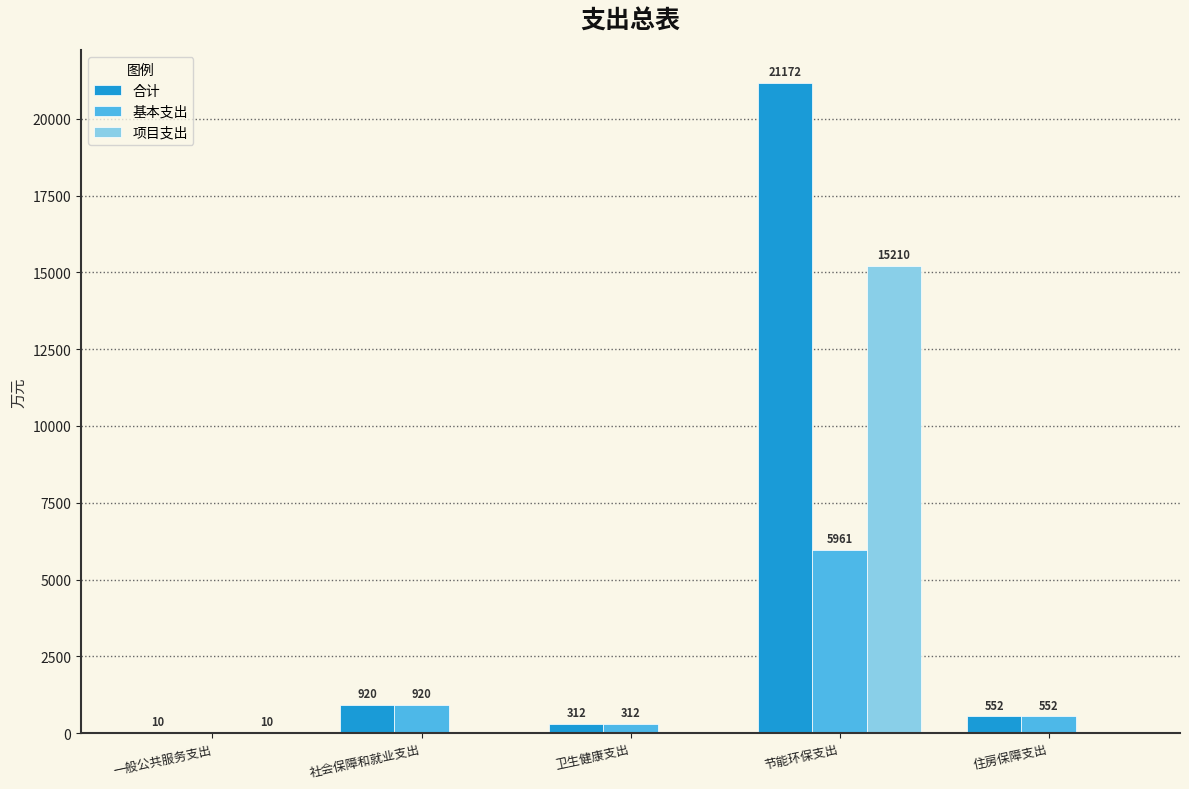

Which category has the highest value in the 项目支出 series?

节能环保支出